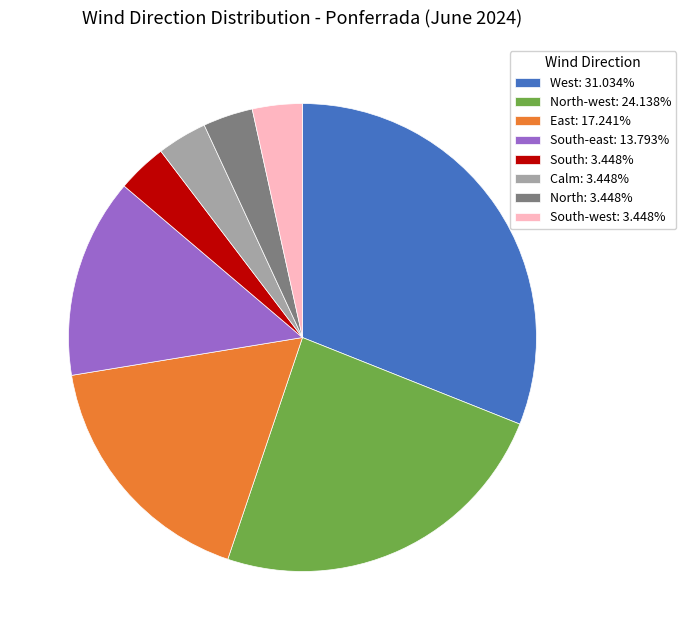

Is the sum of West: 31.034% and East: 17.241% greater than half?

No